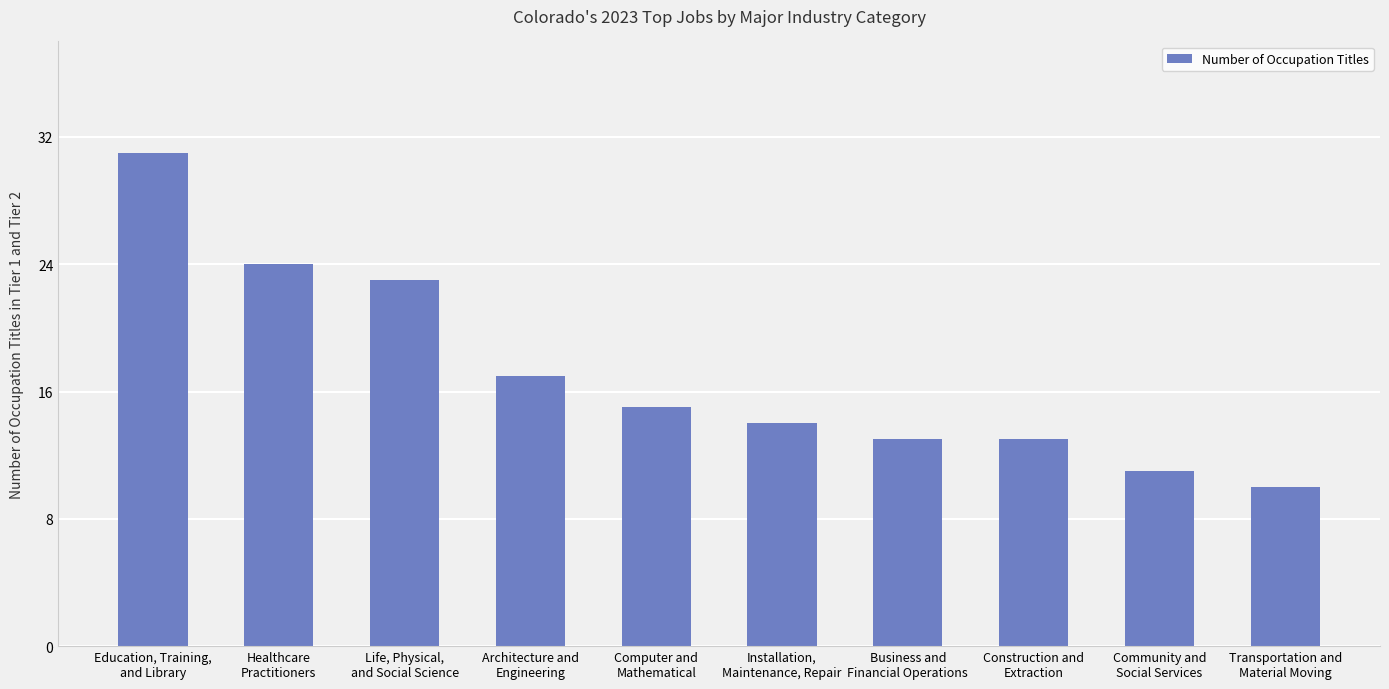

Is it true that the value at Education, Training,
and Library is 31?

True